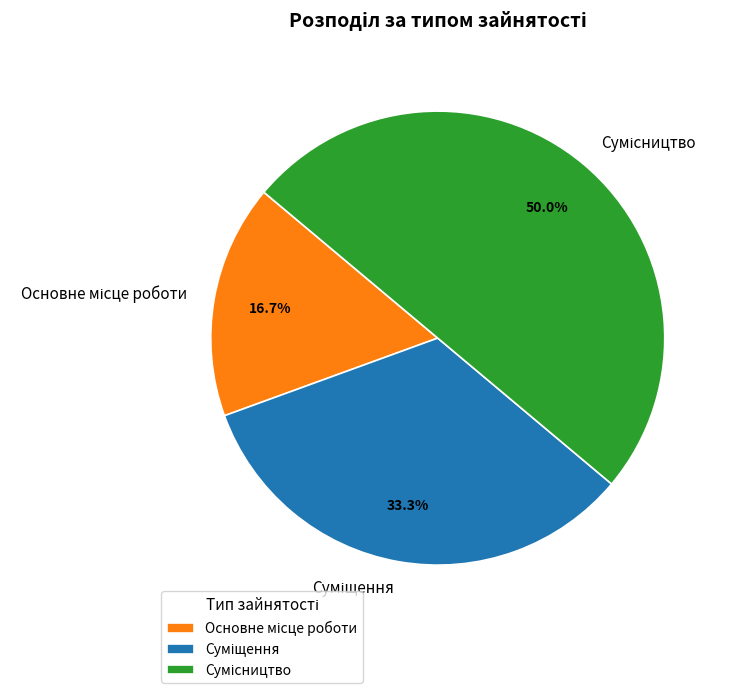

How many segments does this pie chart have?

3